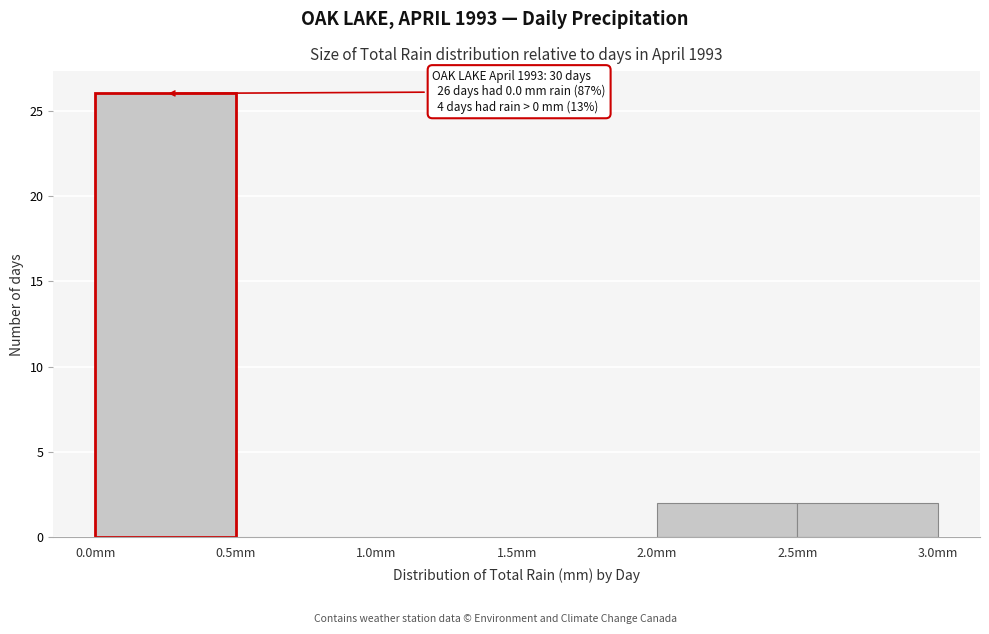

Over which range of the x-axis is the bar tallest?

0.0 to 0.5